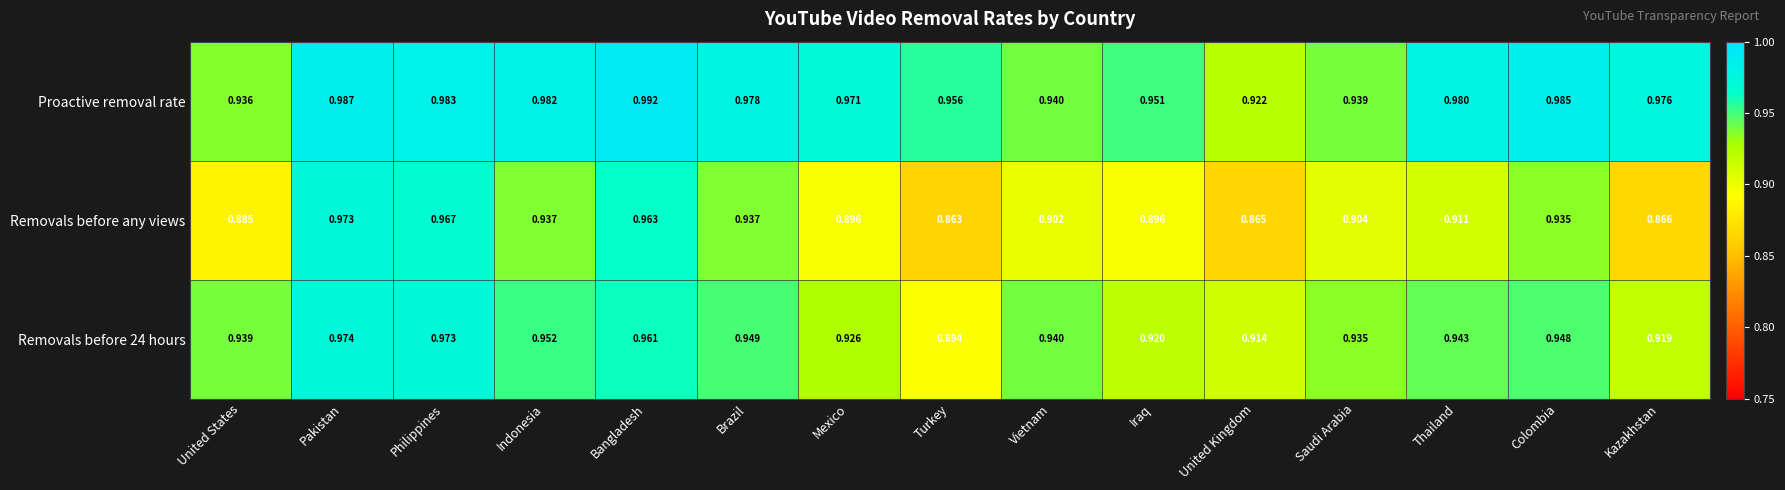

List the labels in order of Removals before 24 hours value, largest first.

Pakistan, Philippines, Bangladesh, Indonesia, Brazil, Colombia, Thailand, Vietnam, United States, Saudi Arabia, Mexico, Iraq, Kazakhstan, United Kingdom, Turkey